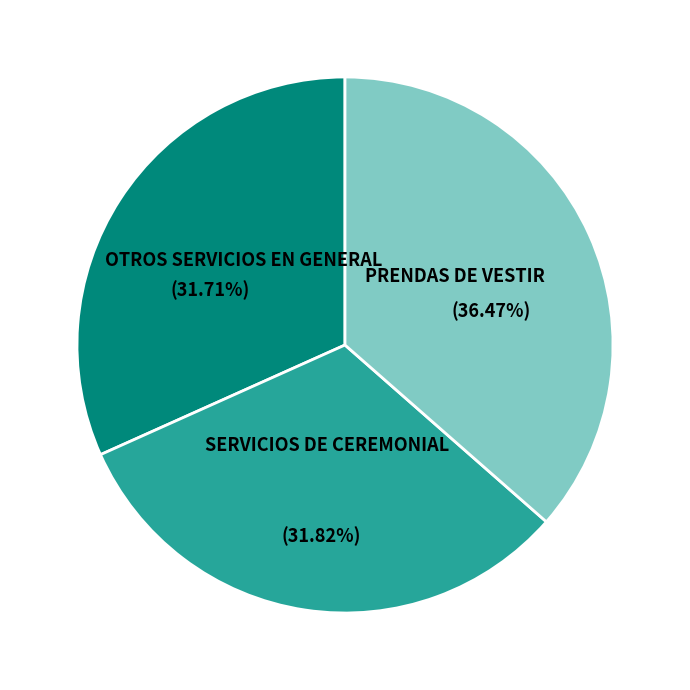

Does any single category account for the majority?

No